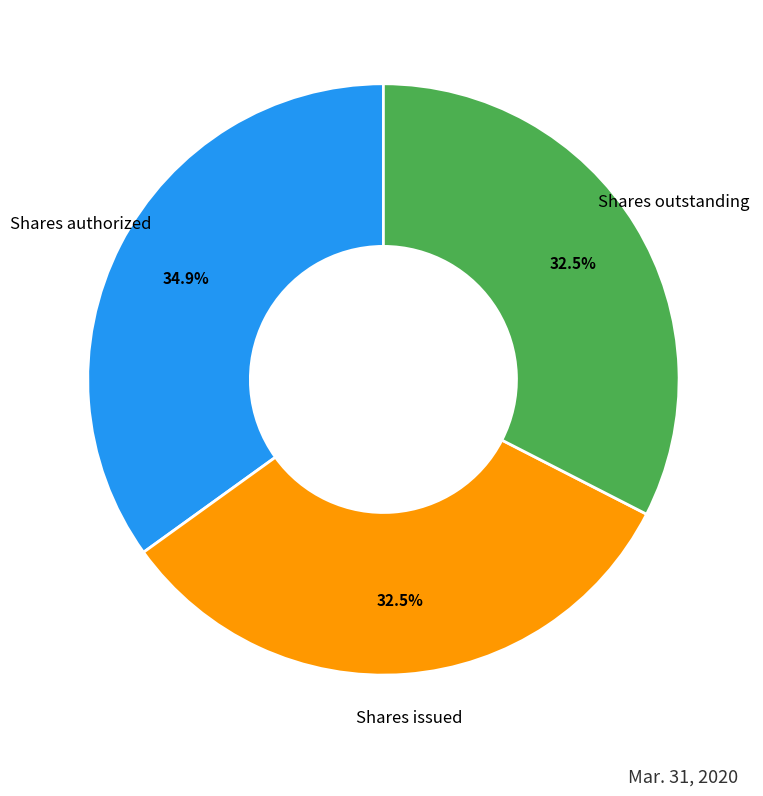

The Shares issued slice represents 45% of the pie. True or false?

False